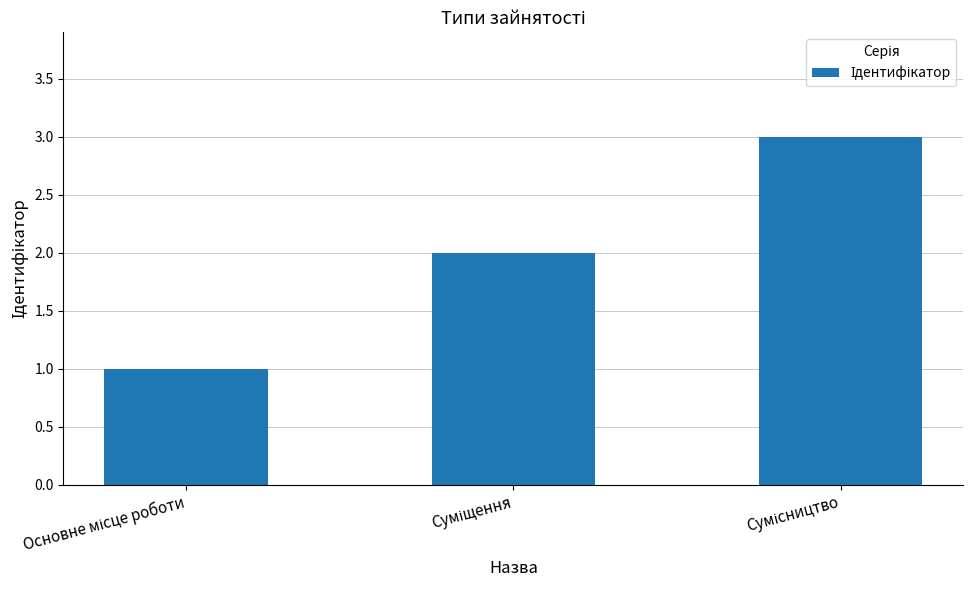

What is the maximum value shown in the chart?

3